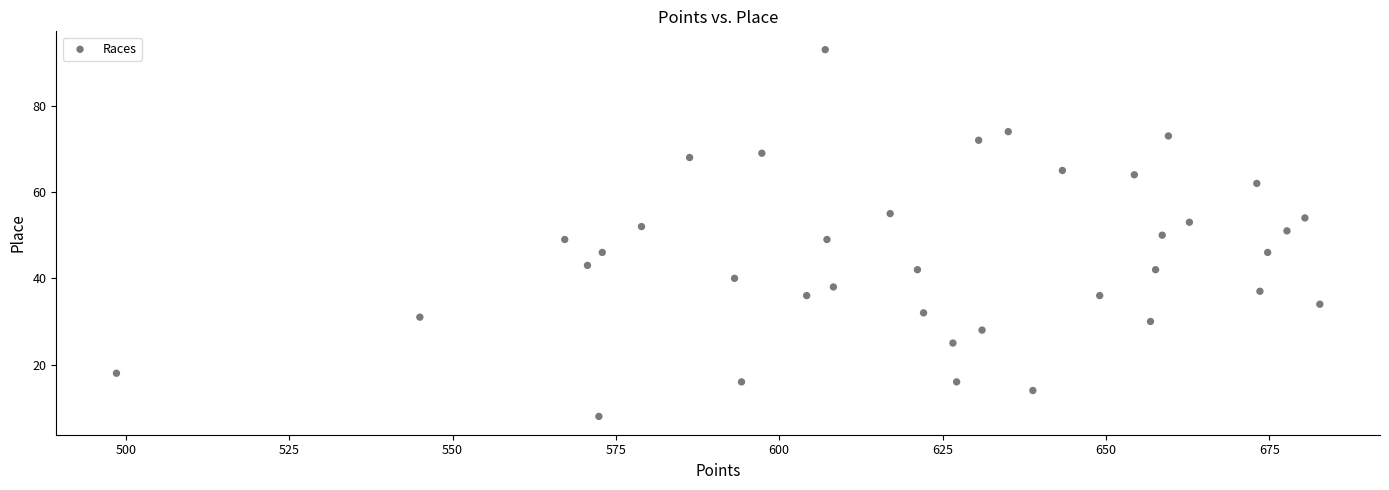

What is the range of Y values (max minus min)?

85